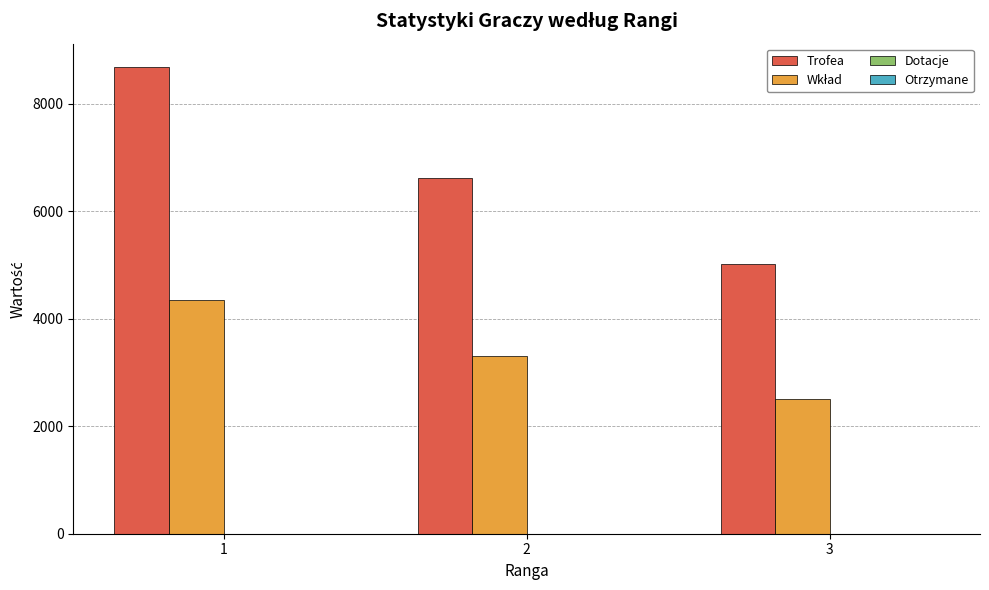

What is the difference between the Trofea values at 2 and 1?

2061